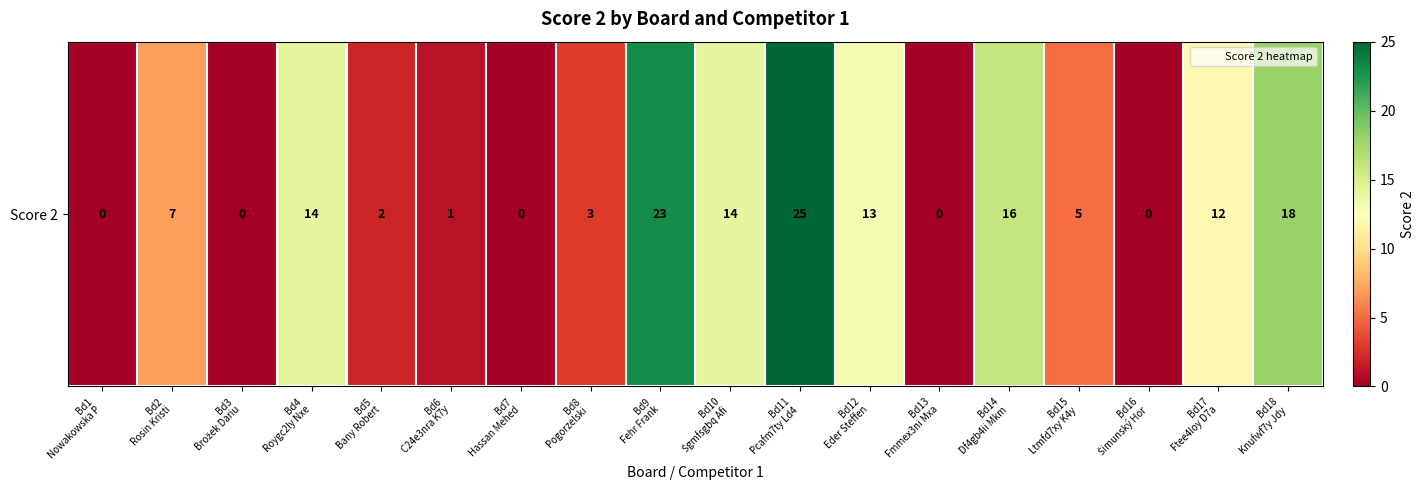

Count the number of categories in the chart.

18